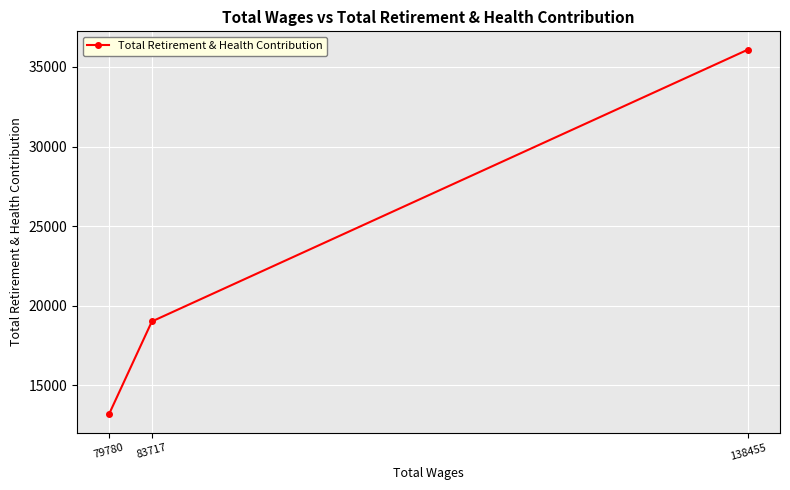

At which label does the data first exceed 19013?

138455